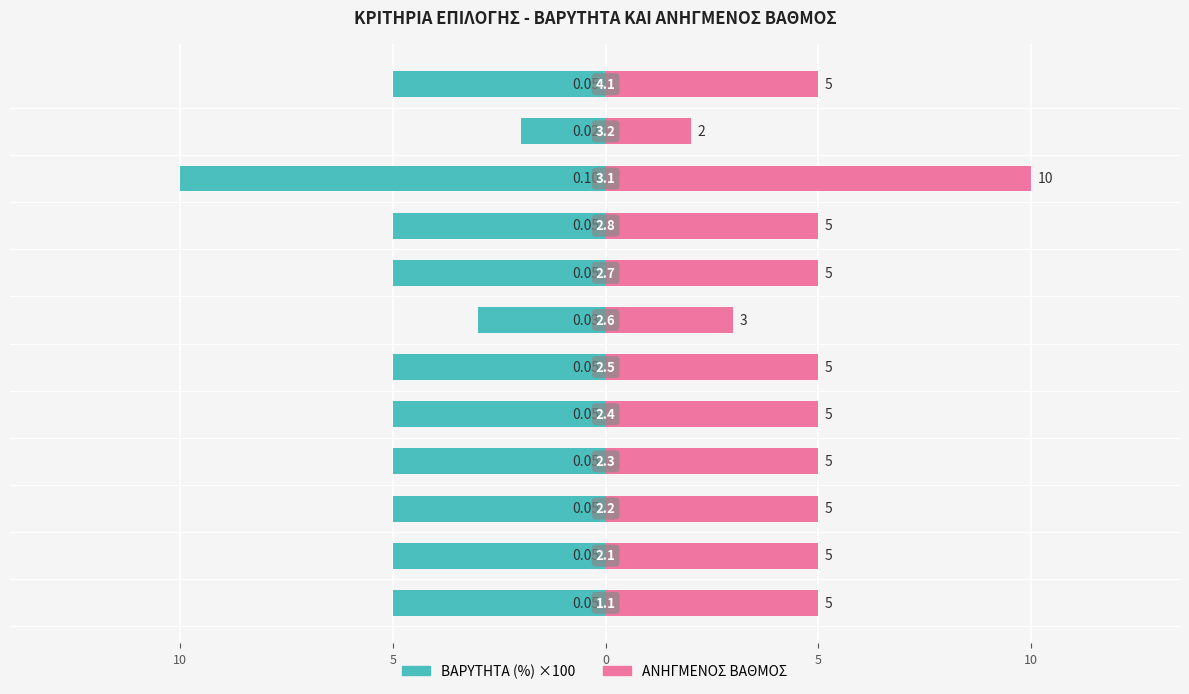

What is the value of the ΒΑΡΥΤΗΤΑ (%) bar at the 11th from the left?

-5